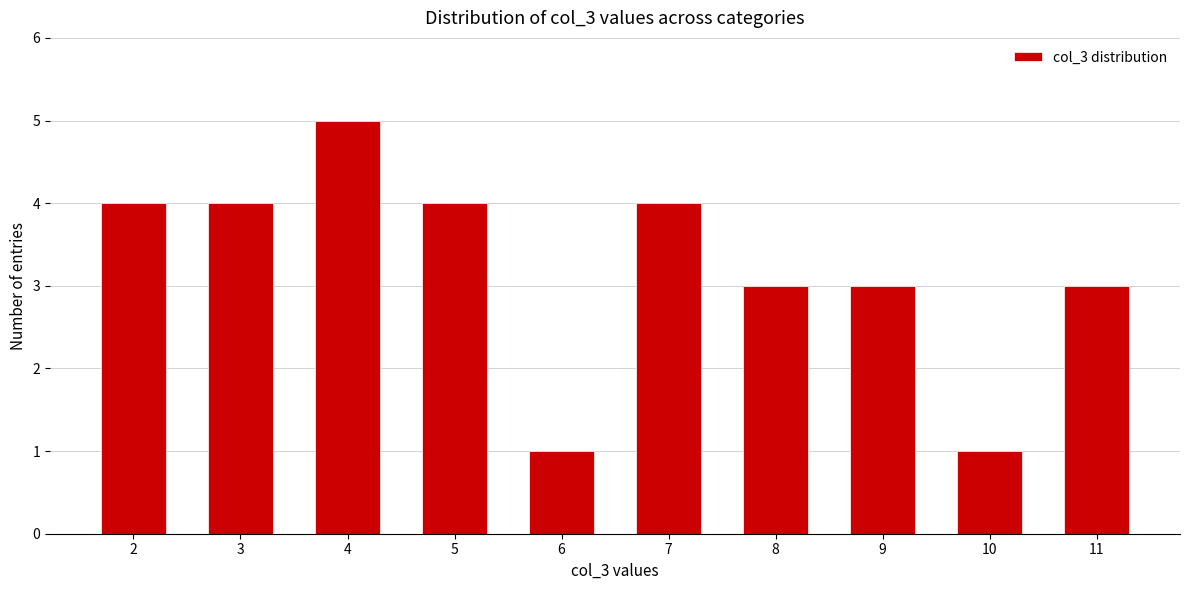

Reading right to left, what are all the values shown in this chart?

11=3	10=1	9=3	8=3	7=4	6=1	5=4	4=5	3=4	2=4